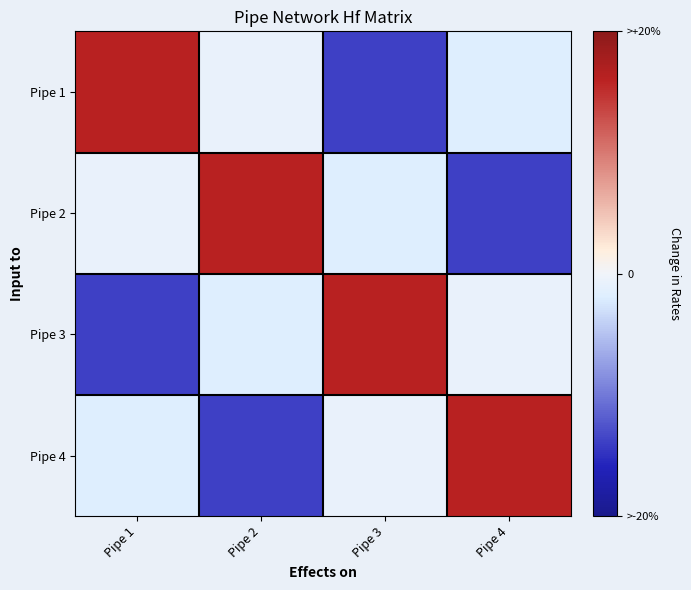

Reading left to right, list all the values displayed in this chart.

Pipe 1: Pipe 1=16.1	Pipe 2=-0.6	Pipe 3=-13.8	Pipe 4=-1.7
Pipe 2: Pipe 1=-0.6	Pipe 2=16.1	Pipe 3=-1.7	Pipe 4=-13.8
Pipe 3: Pipe 1=-13.8	Pipe 2=-1.7	Pipe 3=16.1	Pipe 4=-0.6
Pipe 4: Pipe 1=-1.7	Pipe 2=-13.8	Pipe 3=-0.6	Pipe 4=16.1